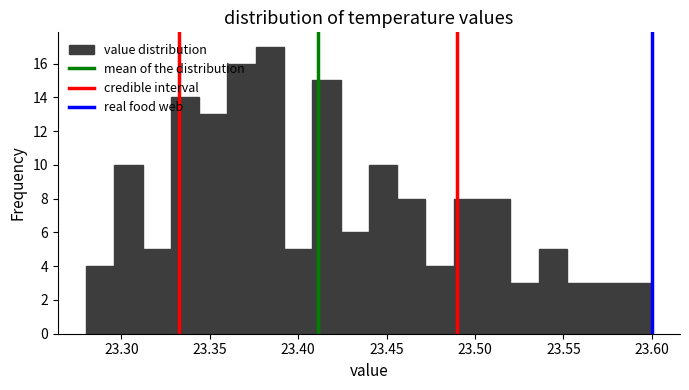

Read against the x-axis, roughly where is the centre of the tallest bar?

23.385